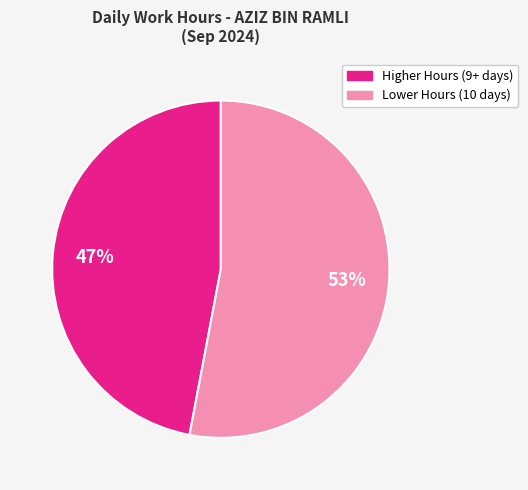

Is there any slice that represents more than half of the pie?

Yes